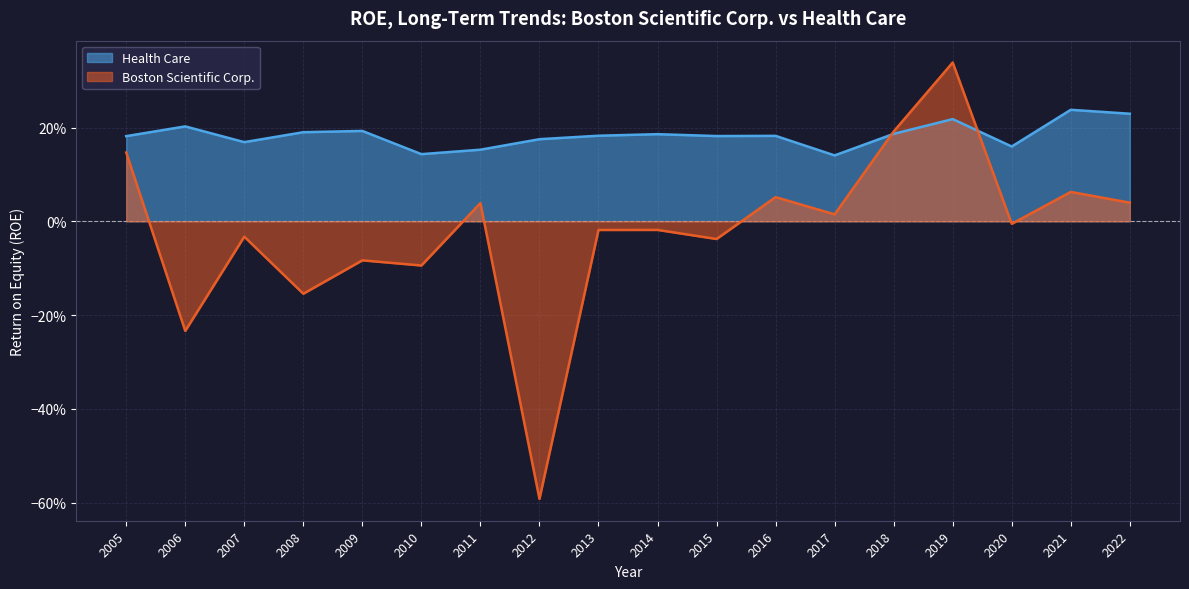

At how many categories does at least one series exceed 0?

18